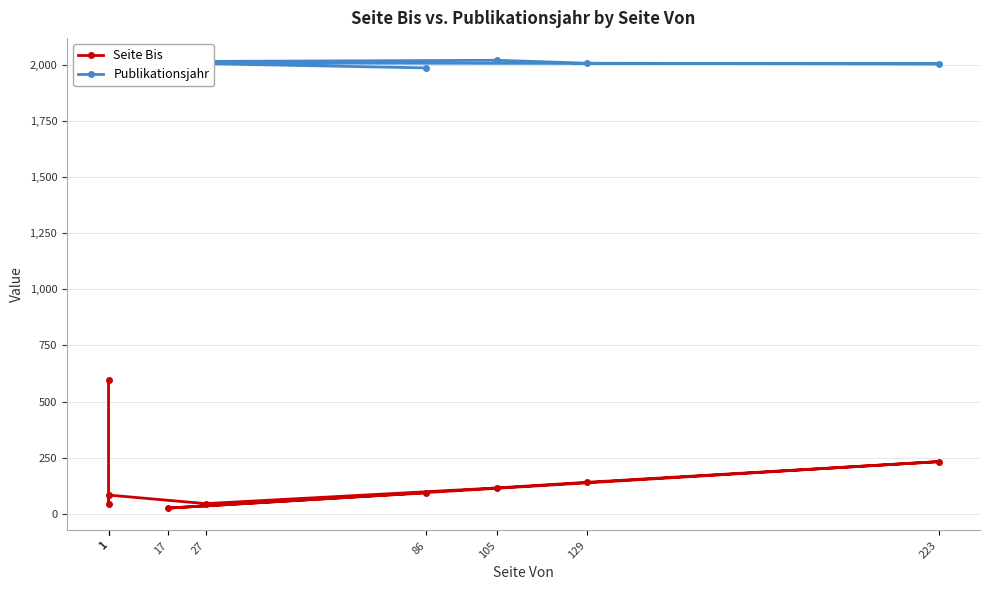

At 105, list the series in order from smallest to largest.

Seite Bis, Publikationsjahr